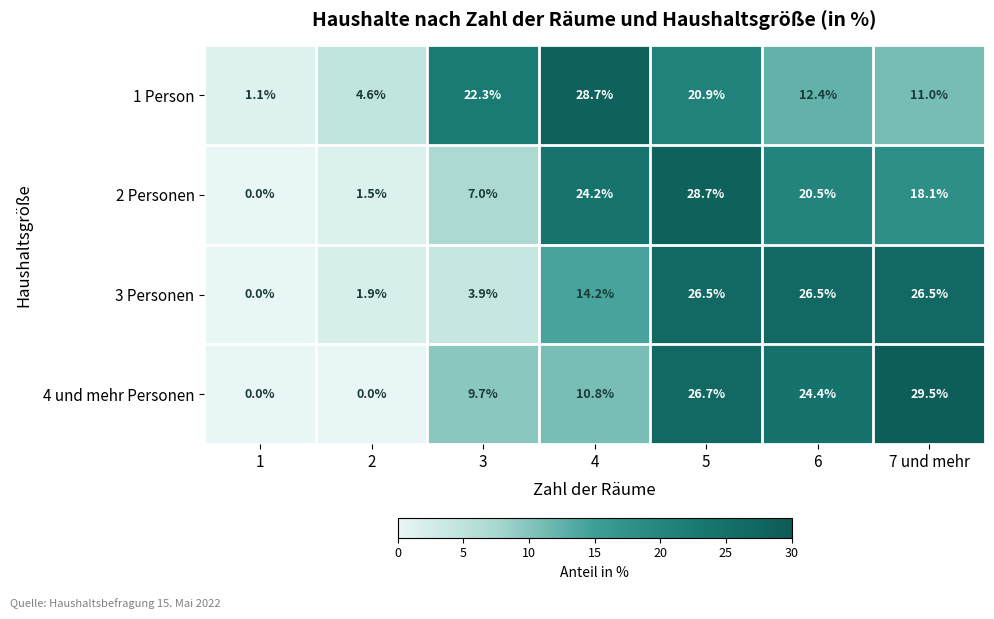

At which label does 2 Personen first exceed 18?

4